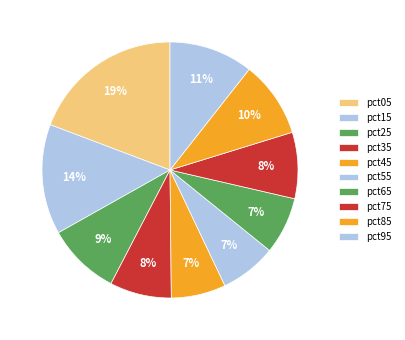

Does pct45 account for over 50% of the chart?

No